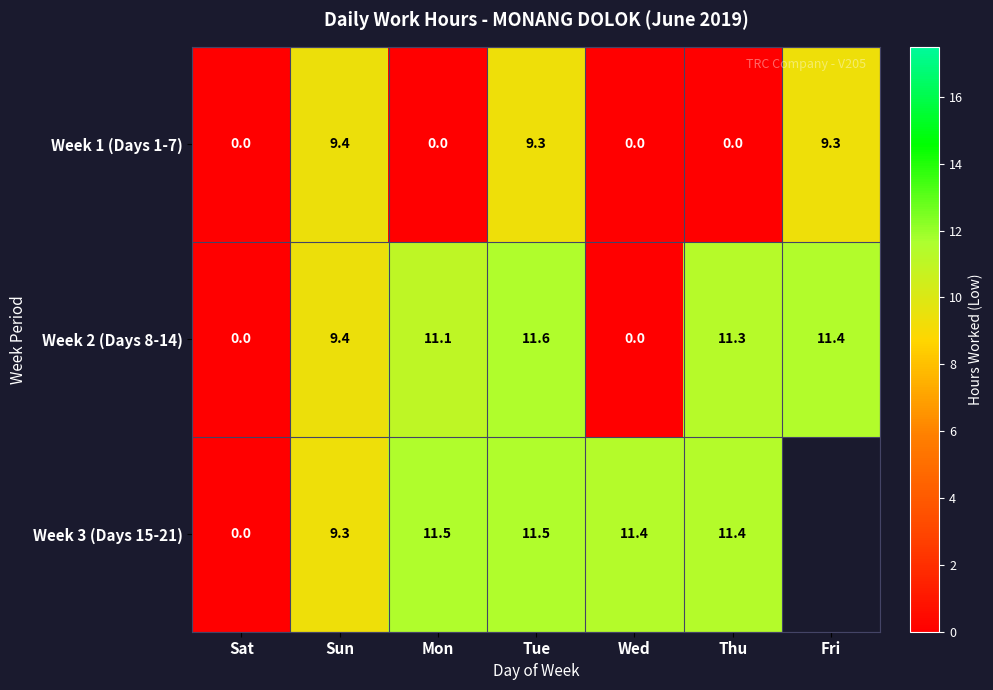

The value of Week 2 (Days 8-14) at Sun is 9.4. True or false?

True